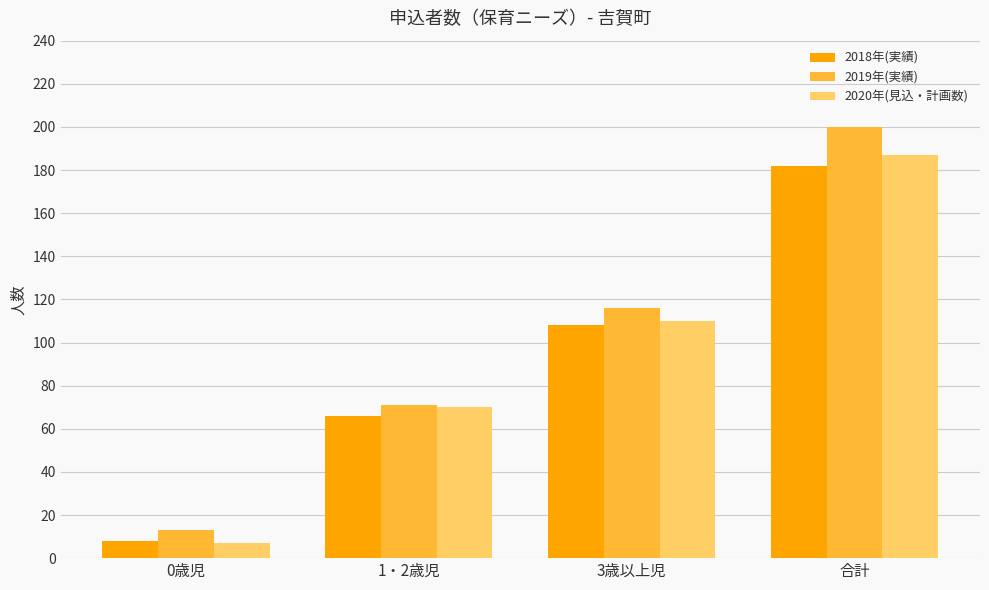

At which label is 2020年(見込・計画数) closest to 97?

3歳以上児